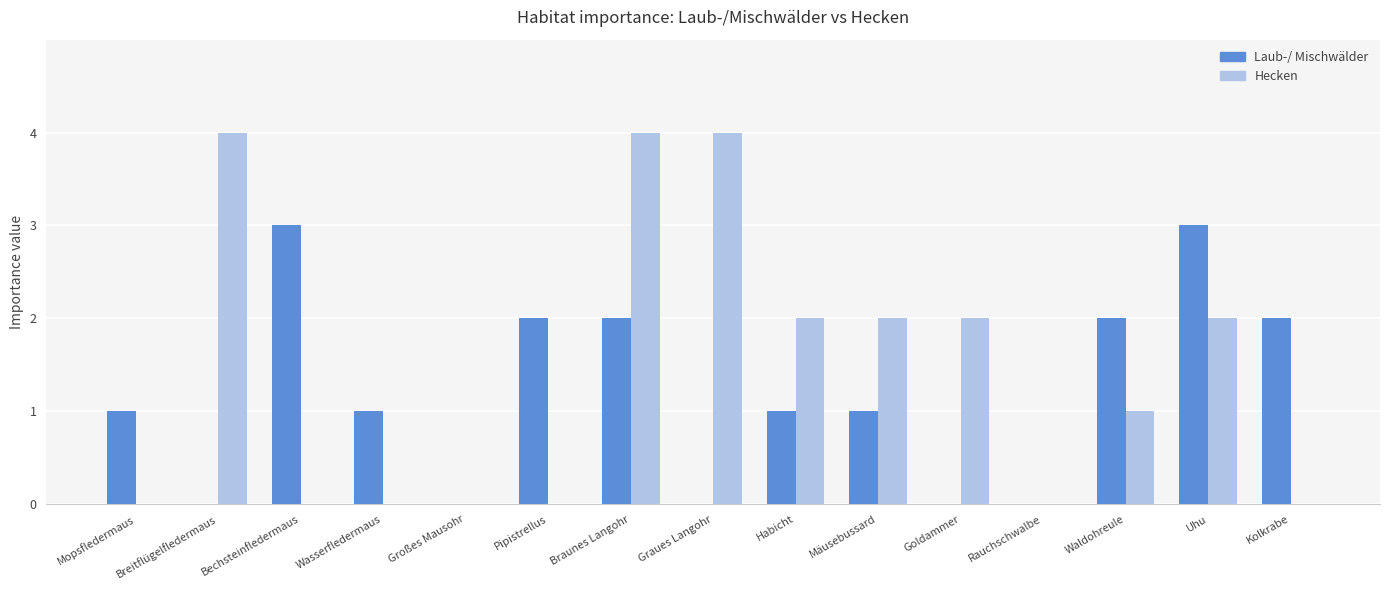

Count the number of categories in the chart.

15